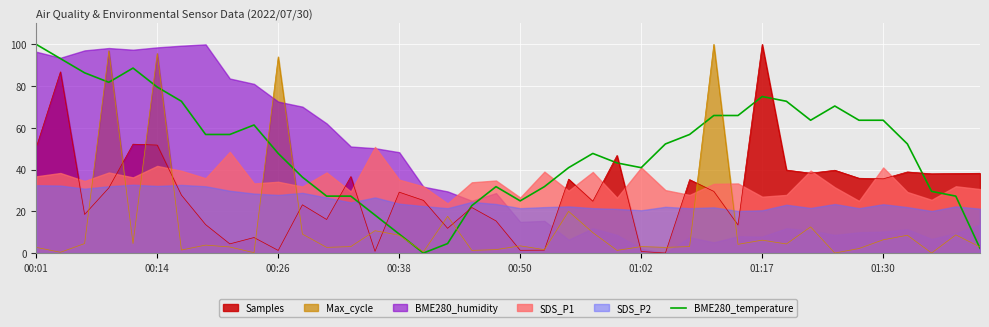

How many data points does each series have?

40